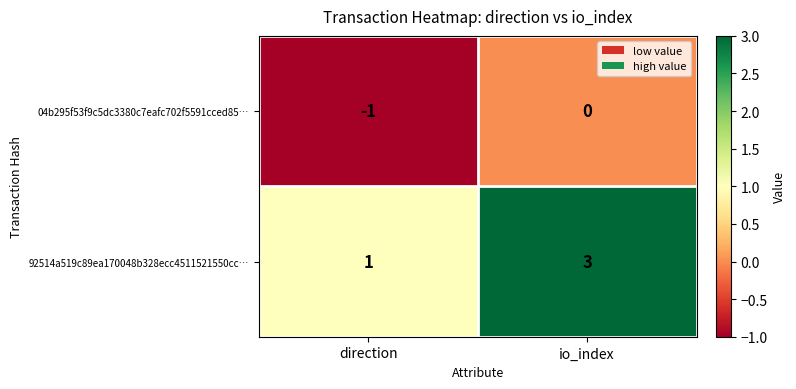

At io_index, list the series in order from smallest to largest.

04b295f53f9c5dc3380c7eafc702f5591cced85…, 92514a519c89ea170048b328ecc4511521550cc…